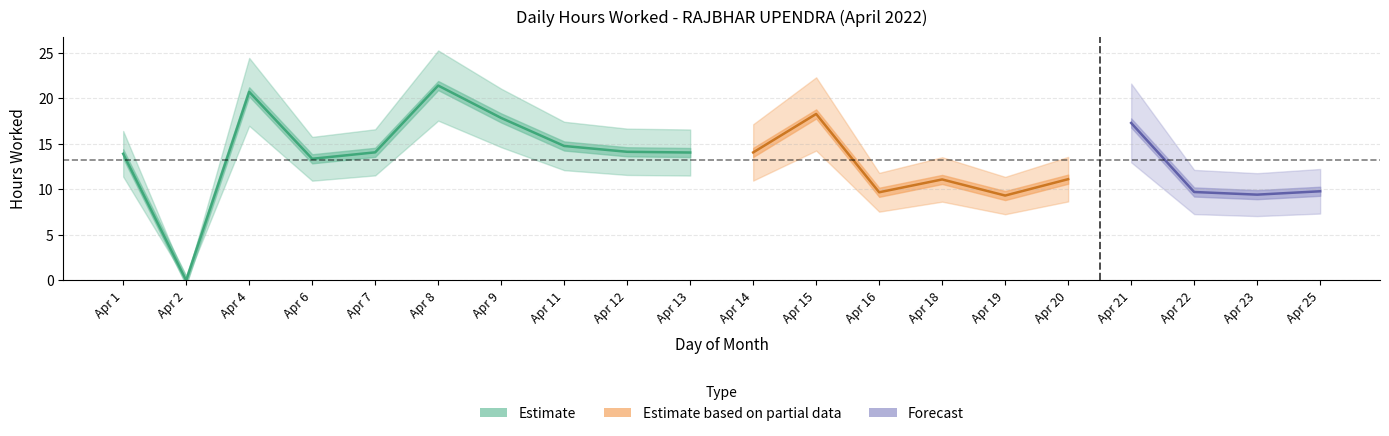

What is the value of the 3rd point from the left?

20.7